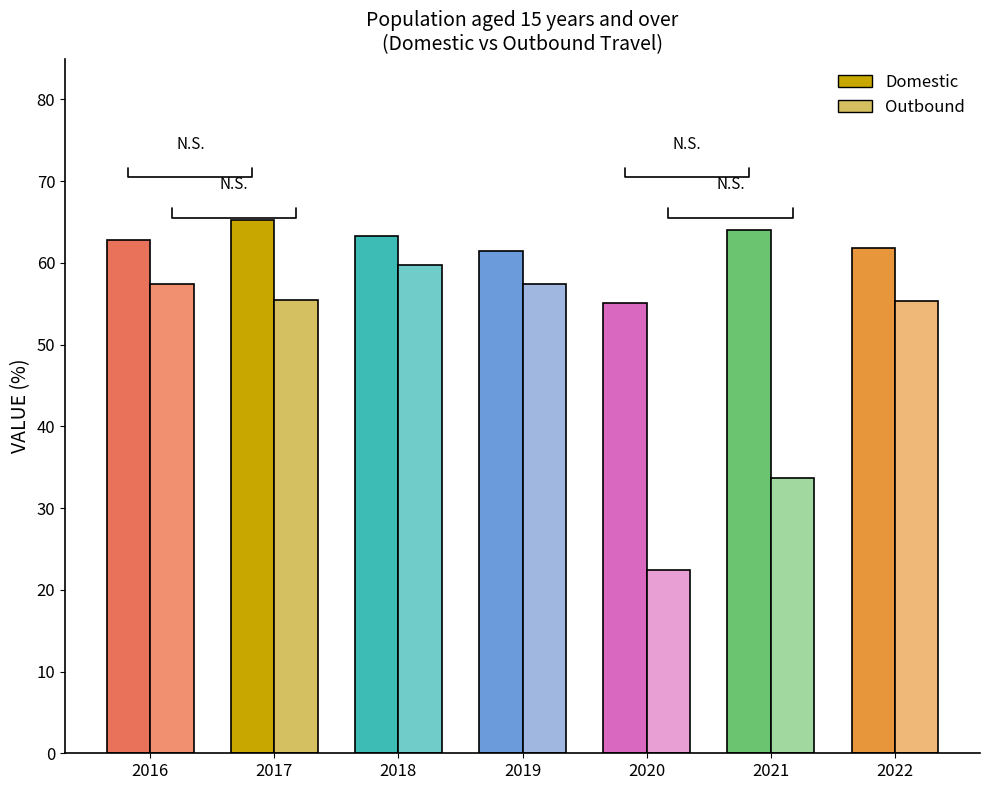

True or false: Outbound has a value of 57.4 at 2019.

True